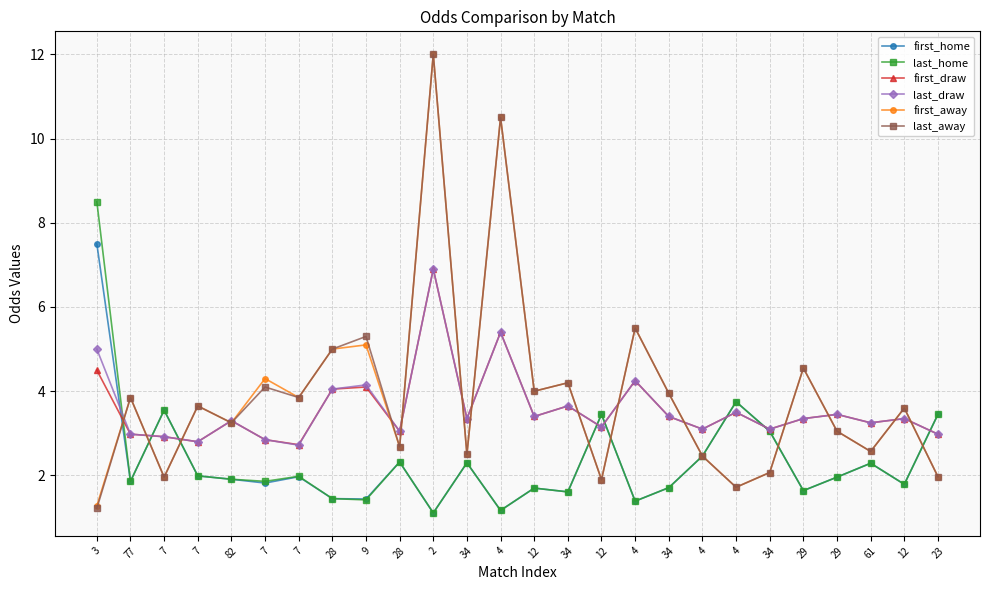

What is the label of the 8th point from the left?

28